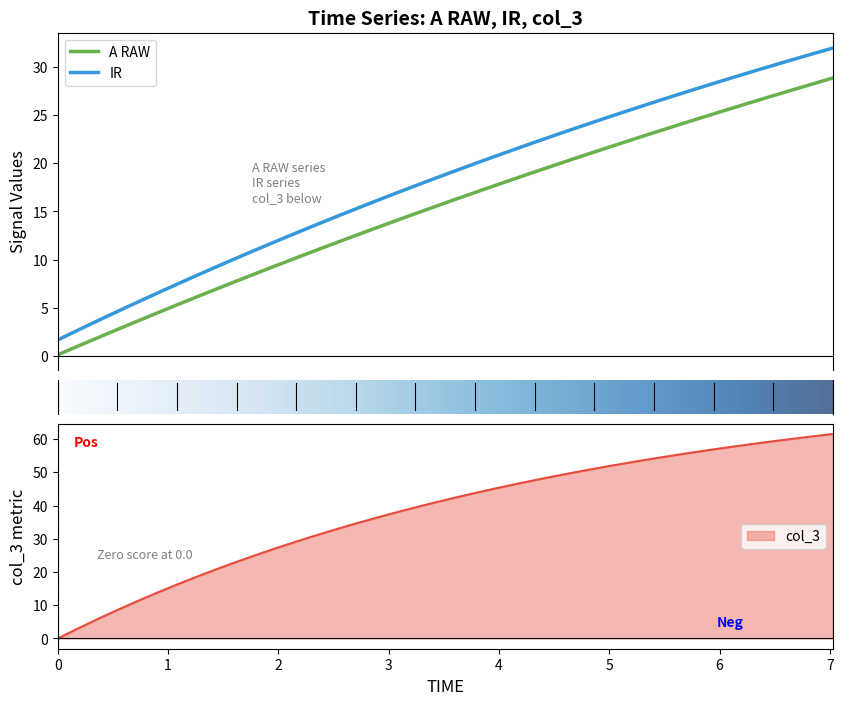

Which series ends up on top after the final intersection of col_3 and A RAW?

col_3